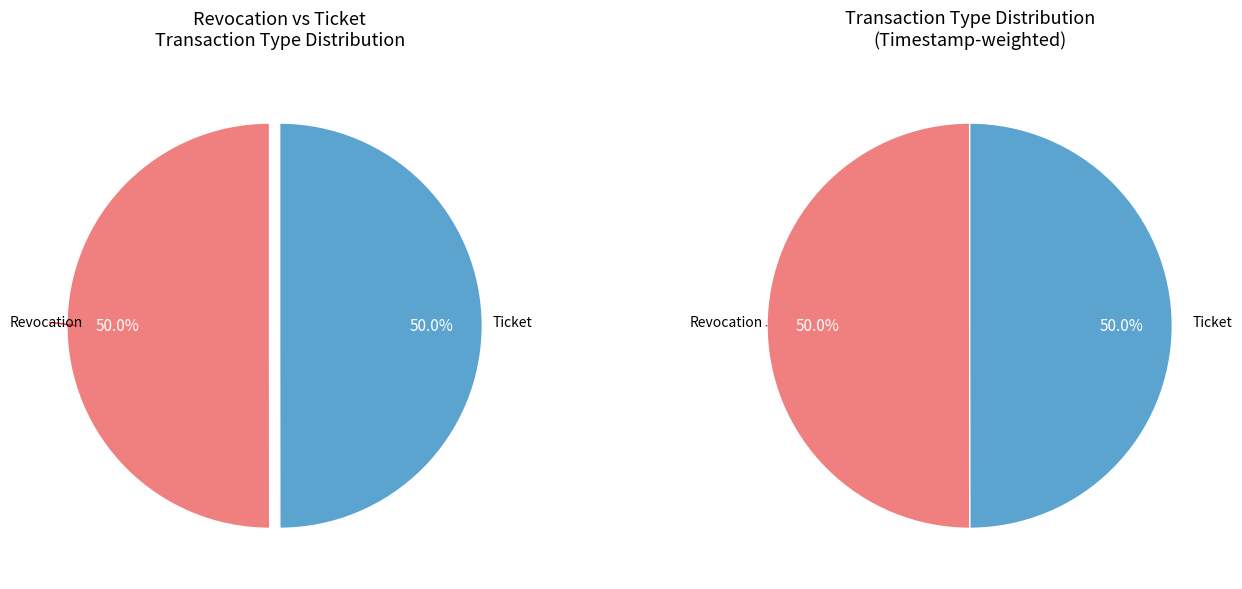

Rank the categories by value from lowest to highest.

Ticket, Revocation